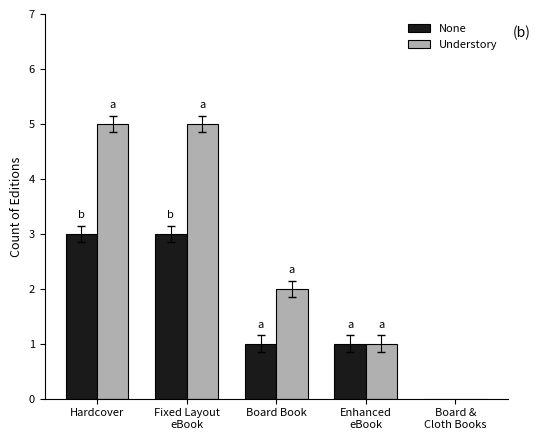

What is the highest value of the Understory series?

5